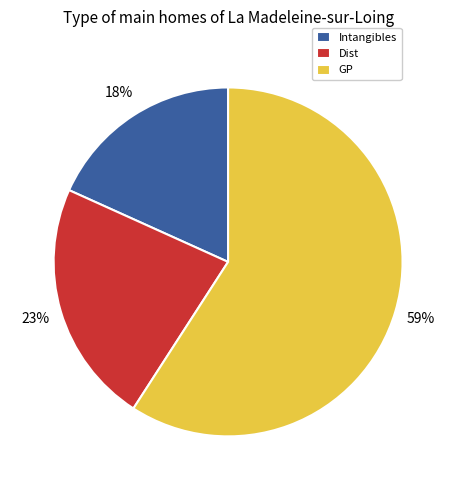

Is there a majority slice in this chart?

Yes